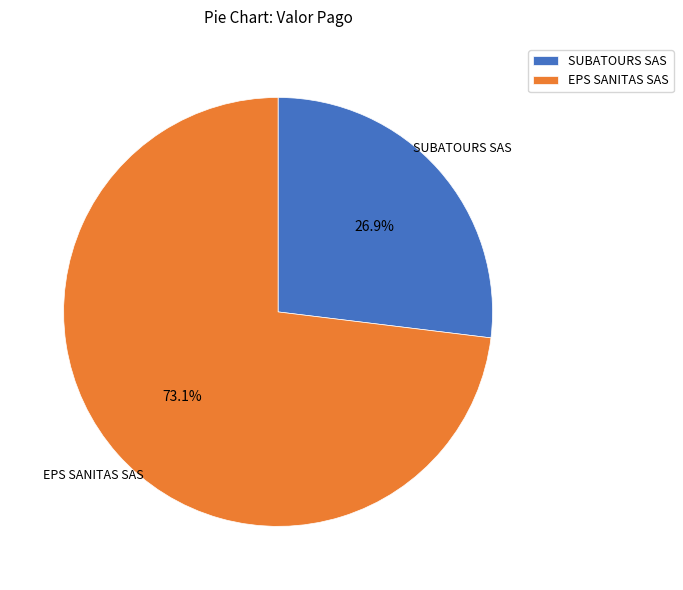

Combined, do EPS SANITAS SAS and SUBATOURS SAS account for over 50%?

Yes